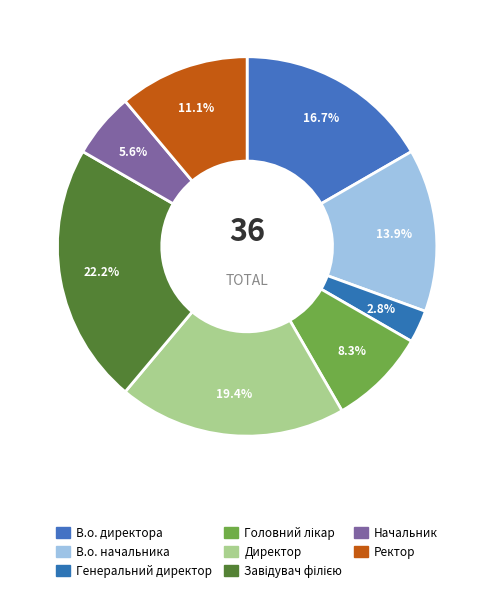

How many slices are in this pie chart?

8